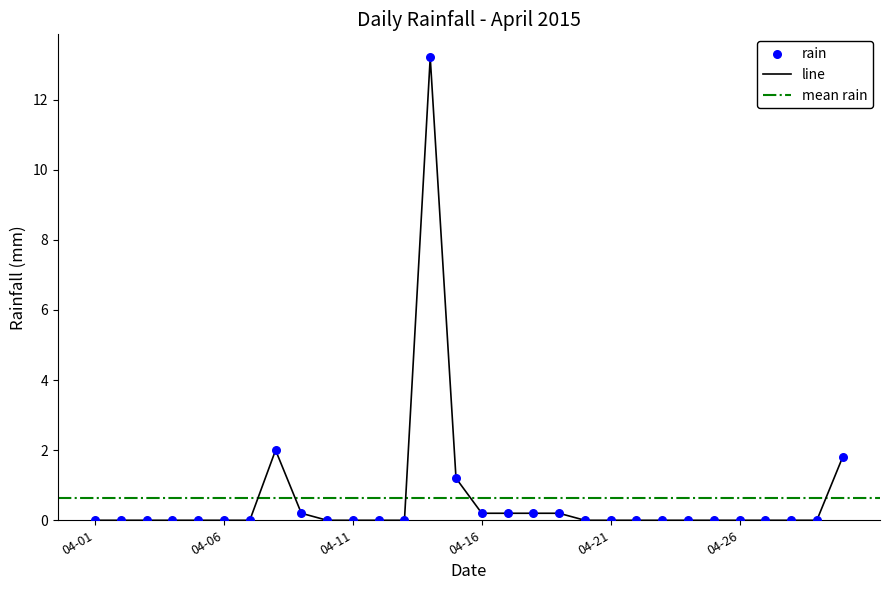

Between 2015-04-11 and 2015-04-05, which is larger?

2015-04-11